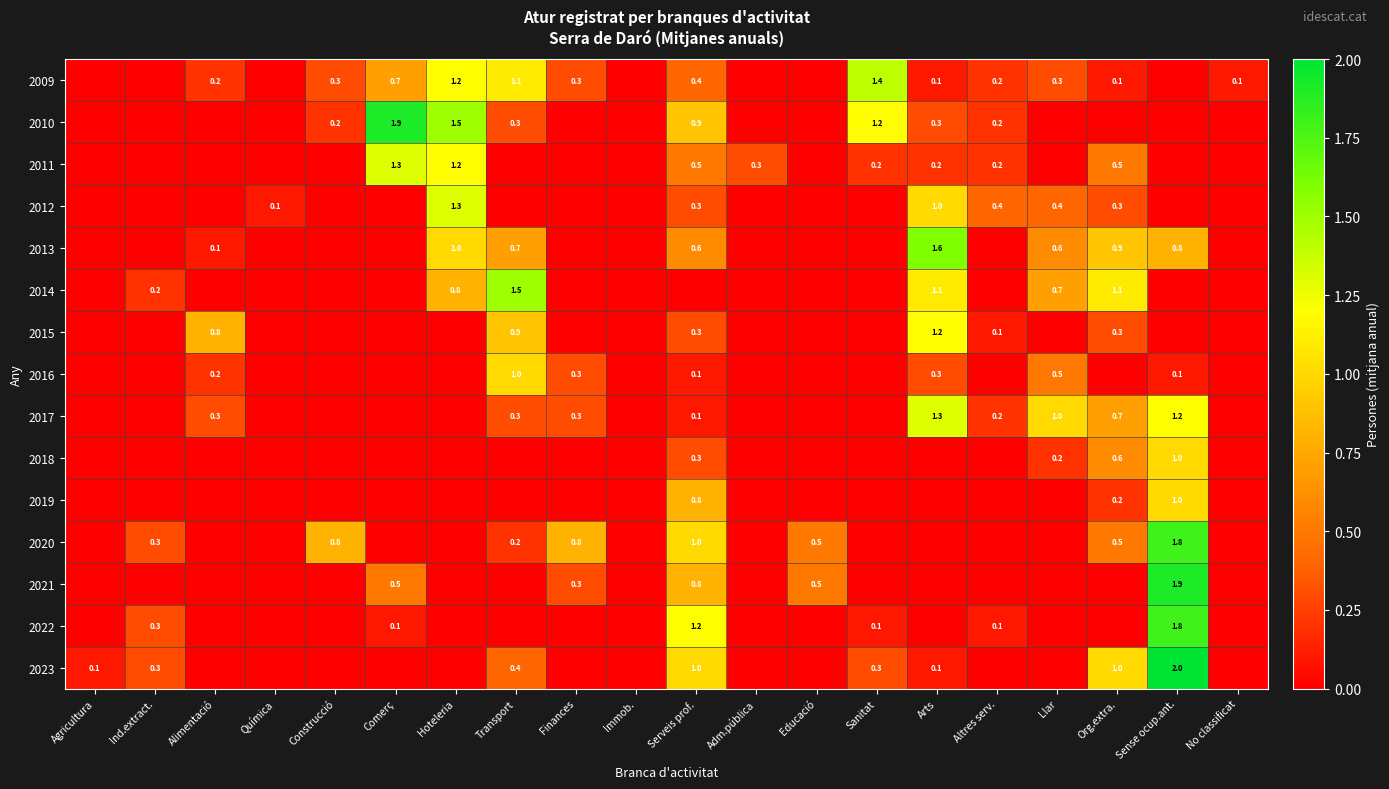

Which series has the widest spread of values?

2023